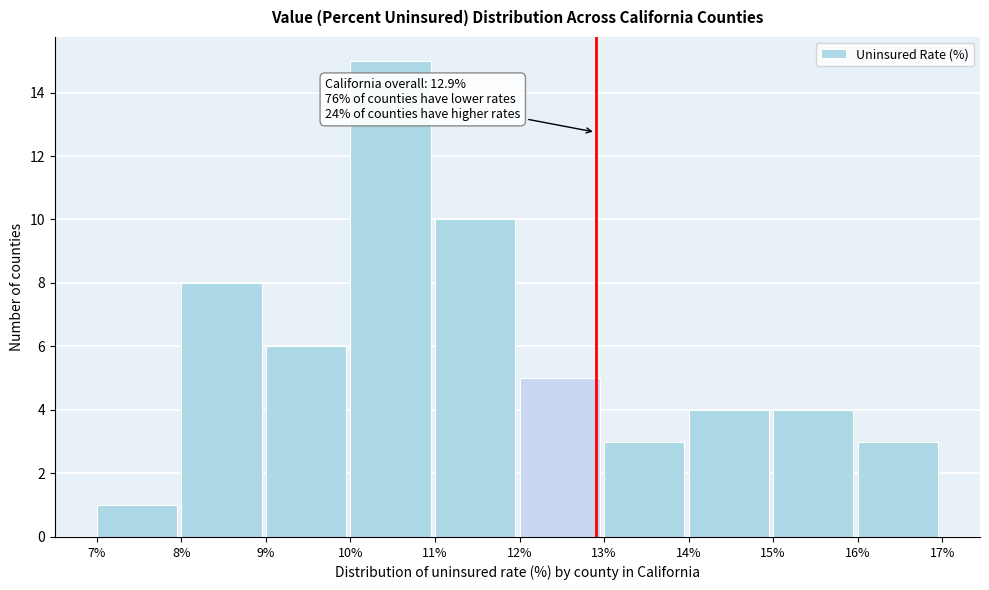

Over which range of the x-axis is the bar tallest?

10% to 11%